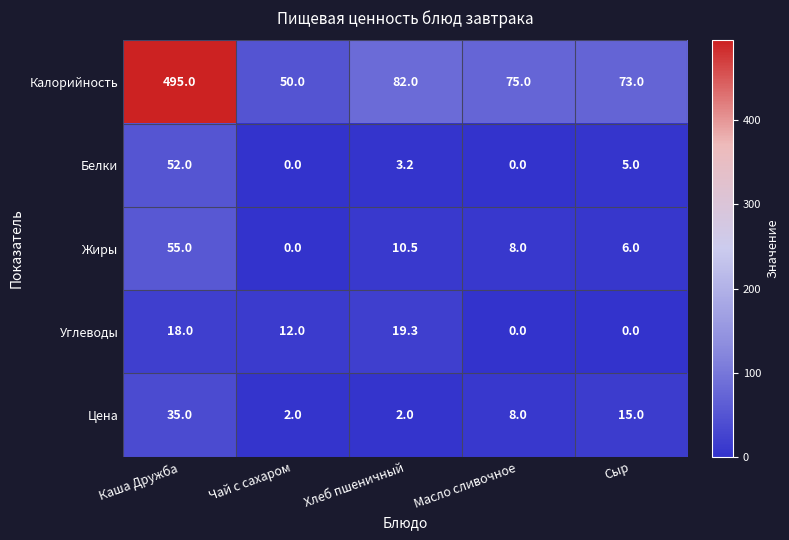

Is it true that Белки equals 52.0 at Каша Дружба?

True